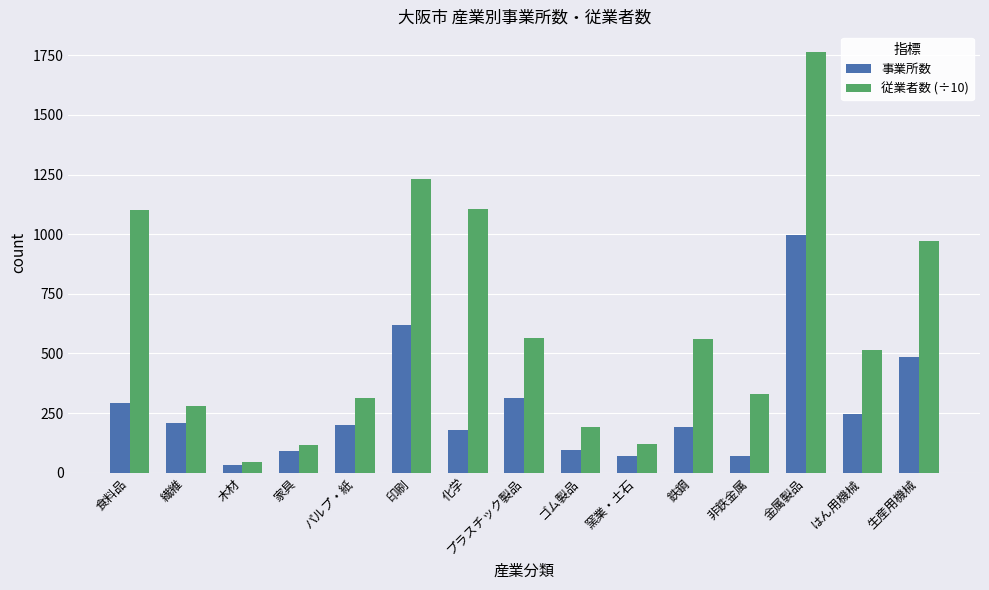

Rank the series by their average value, from lowest to highest.

事業所数, 従業者数 (÷10)